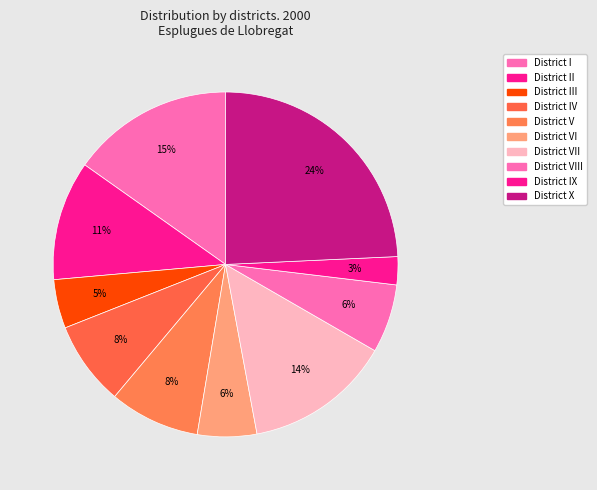

Count the number of slices in the pie.

10